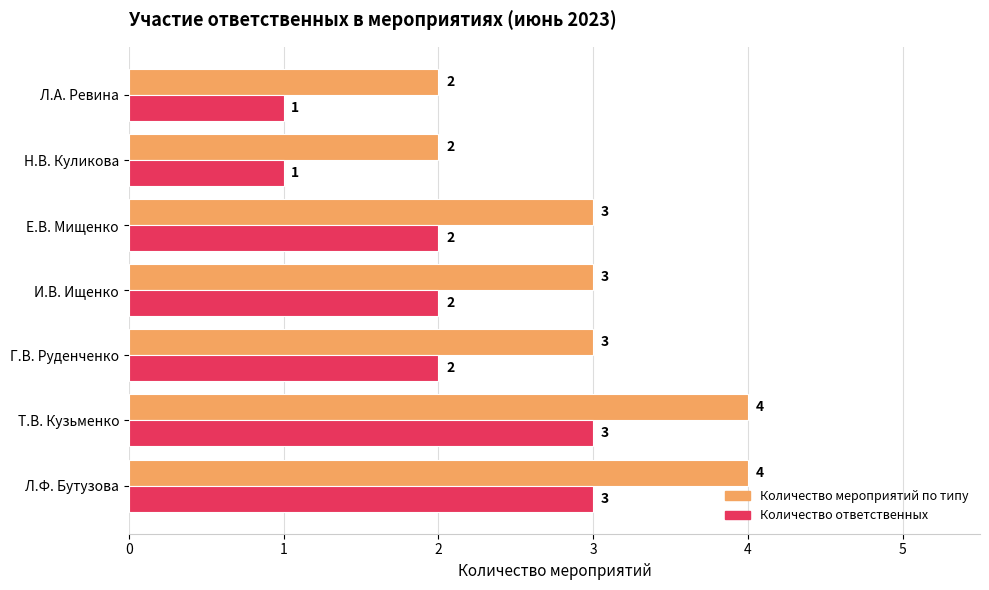

What are all the series names shown in the legend?

Количество мероприятий по типу, Количество ответственных